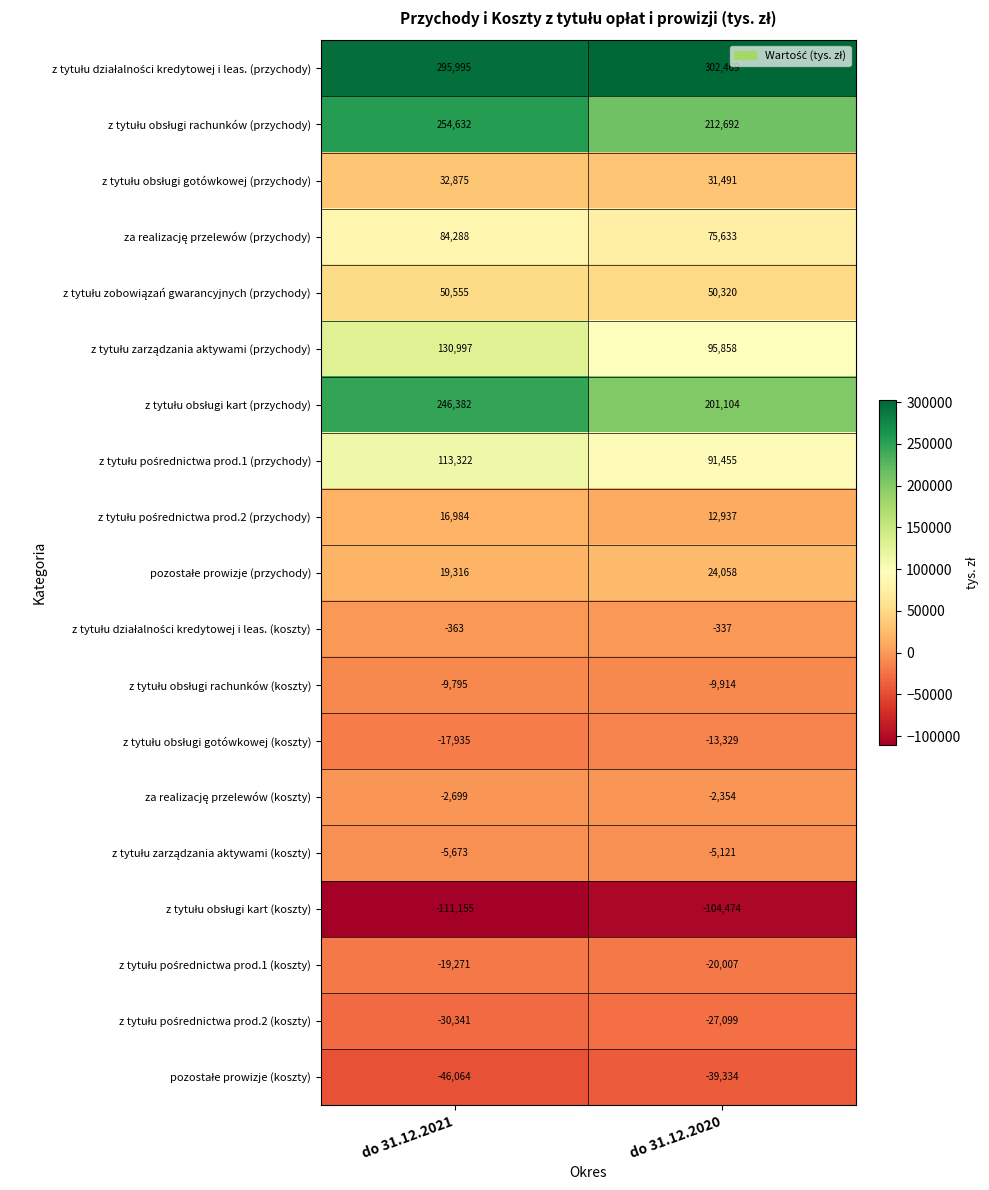

At which category is the sum across all series the highest?

do 31.12.2021